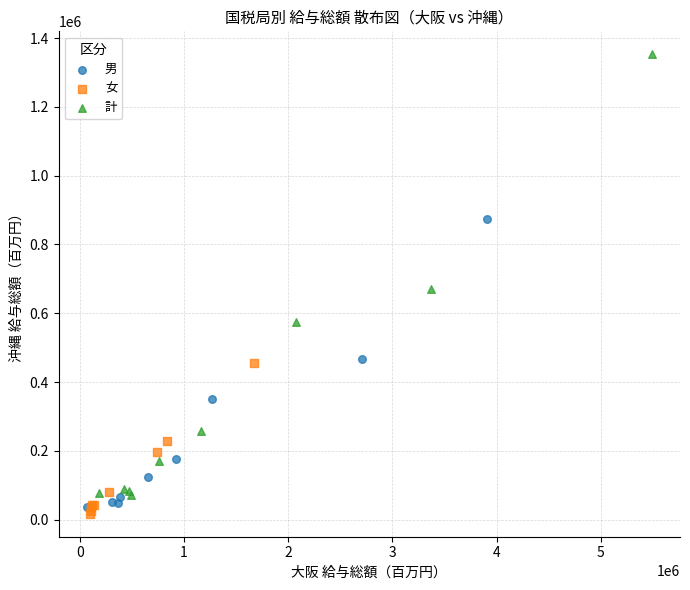

Which series has the widest spread of Y values?

計